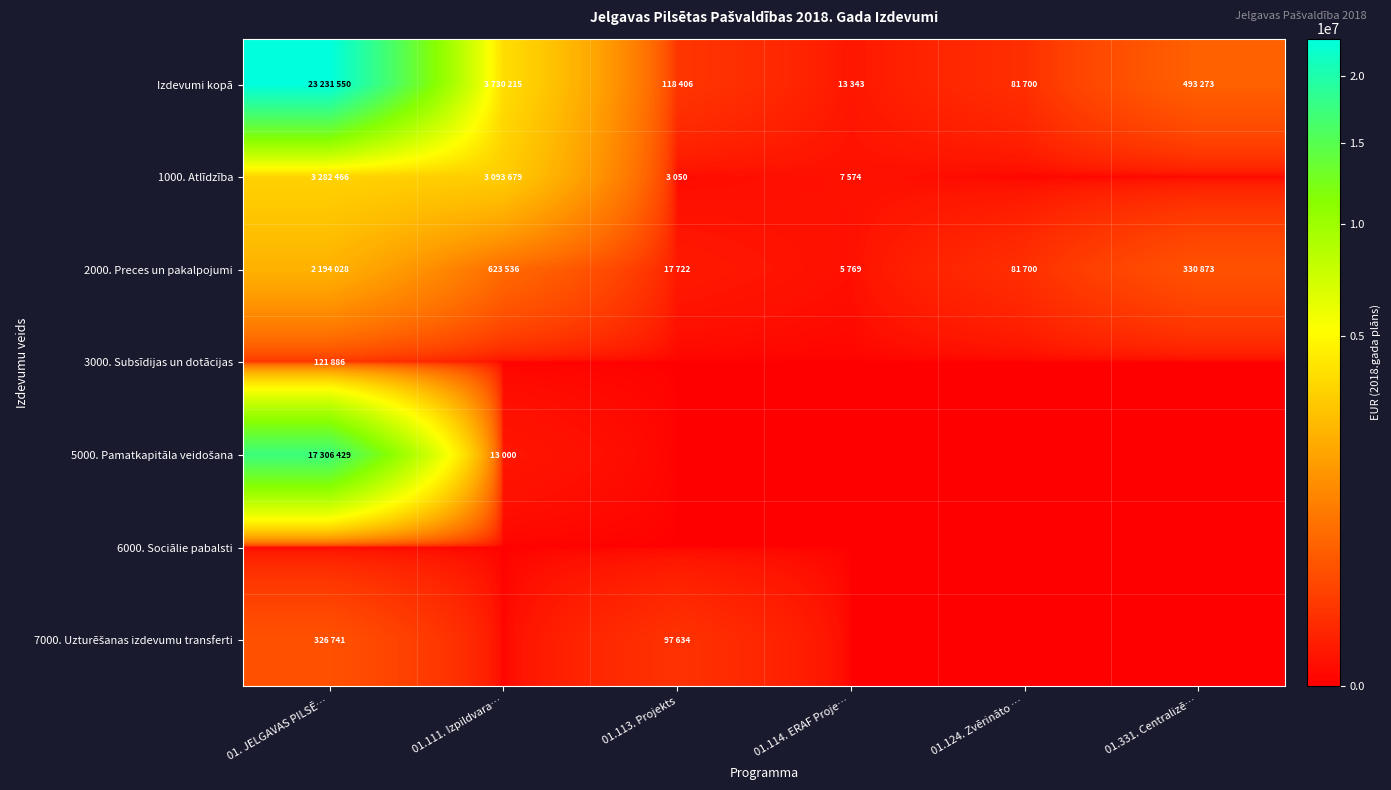

At how many categories does at least one series exceed 19821448?

1